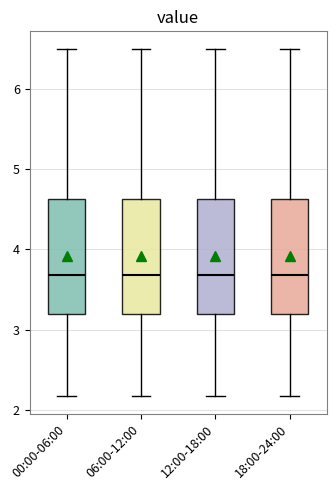

Reading left to right, transcribe this box plot: for each box, give where its median line is, the range the box spans, and where its two whiskers end, as read against the y-axis. The values are not printed on the chart, so give them approximately, as read against the axis.

00:00-06:00: median 3.7, box 3.2 to 4.6, whiskers 2.2 to 6.5
06:00-12:00: median 3.7, box 3.2 to 4.6, whiskers 2.2 to 6.5
12:00-18:00: median 3.7, box 3.2 to 4.6, whiskers 2.2 to 6.5
18:00-24:00: median 3.7, box 3.2 to 4.6, whiskers 2.2 to 6.5